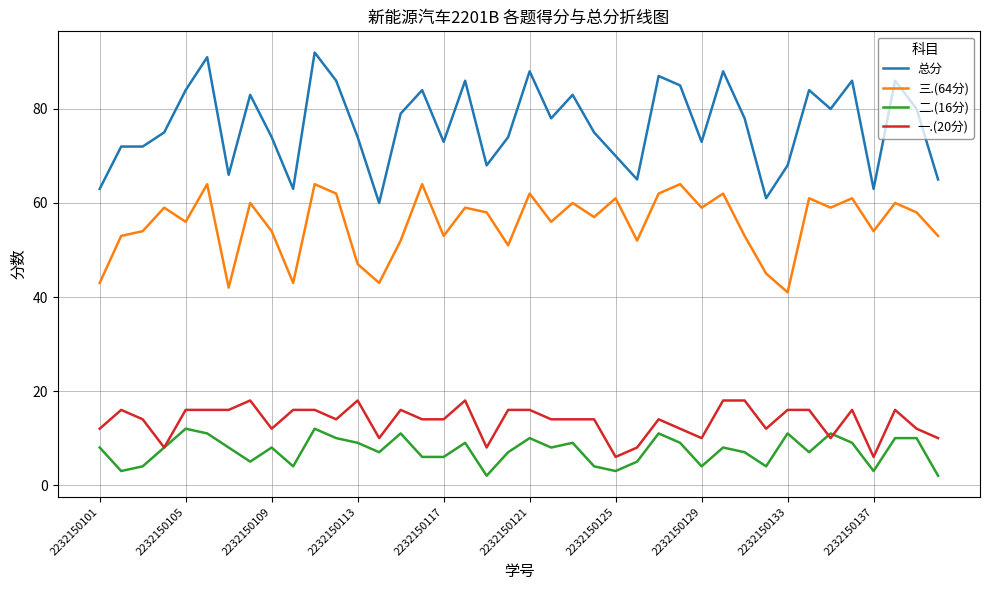

Which series has the largest range (max minus min)?

总分